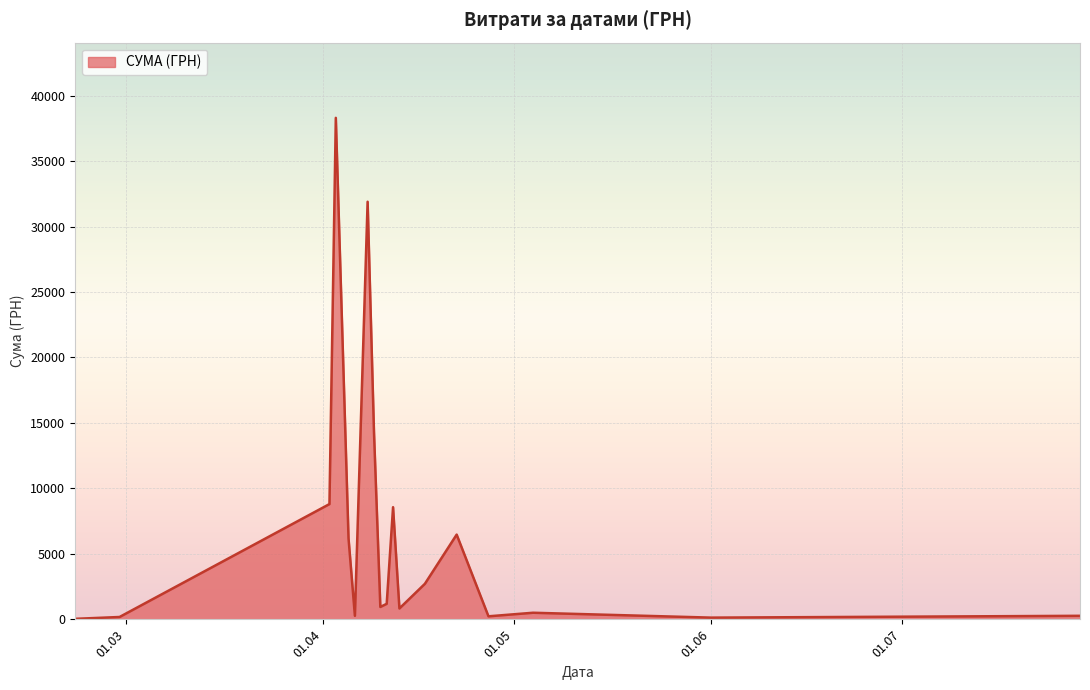

What is the maximum value shown in the chart?

38303.0